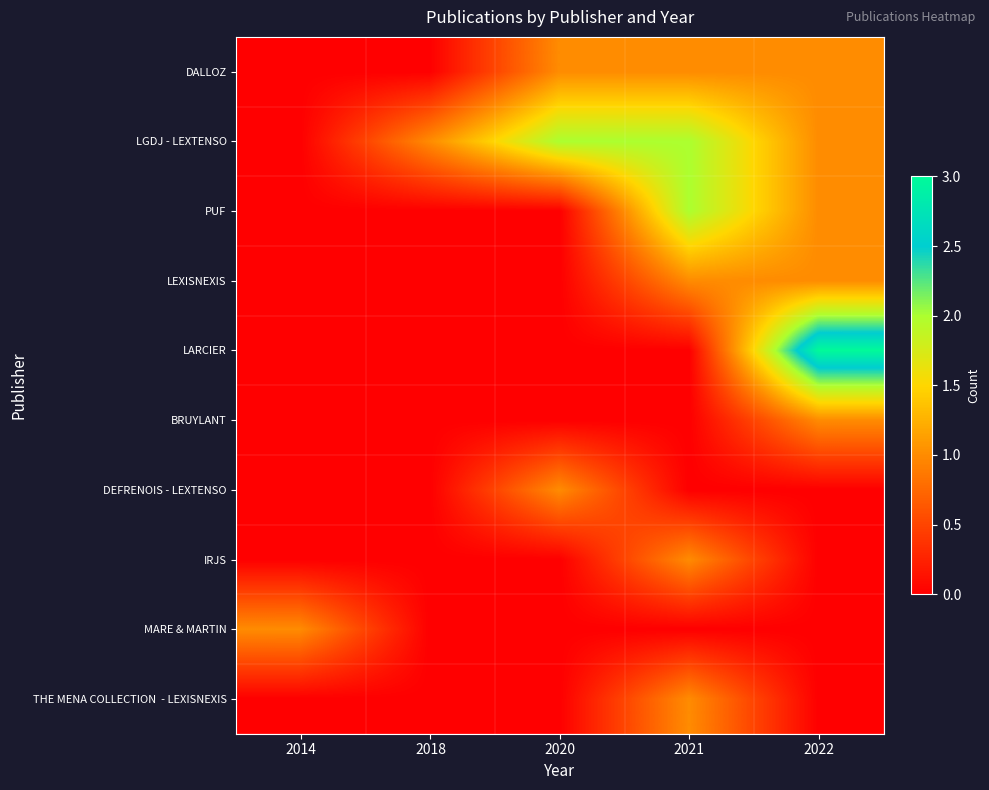

Which series changed the most between 2020 and 2021?

PUF